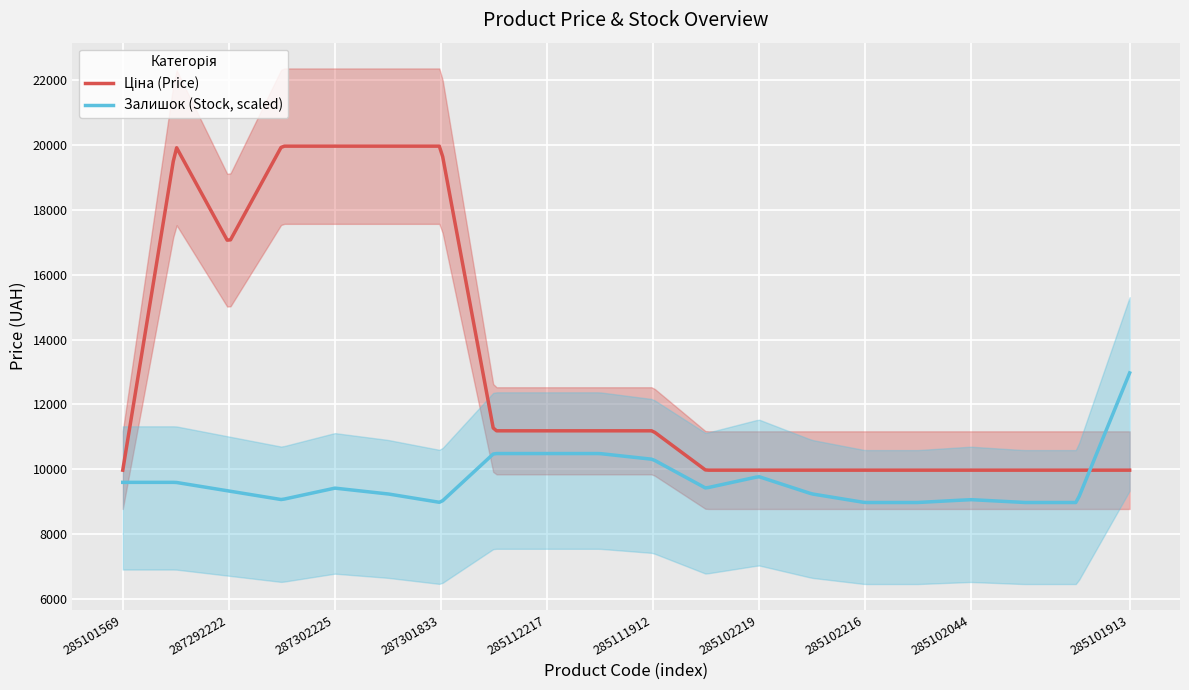

True or false: Залишок has more than 0 points higher than both neighbors.

True